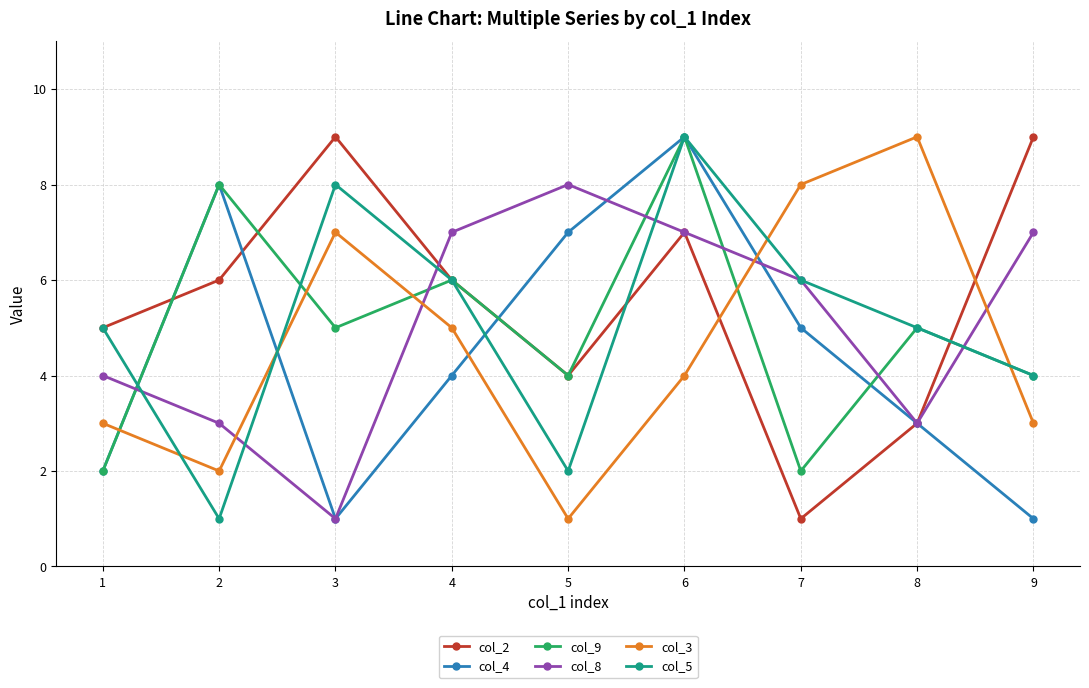

At how many categories does at least one series exceed 3?

9